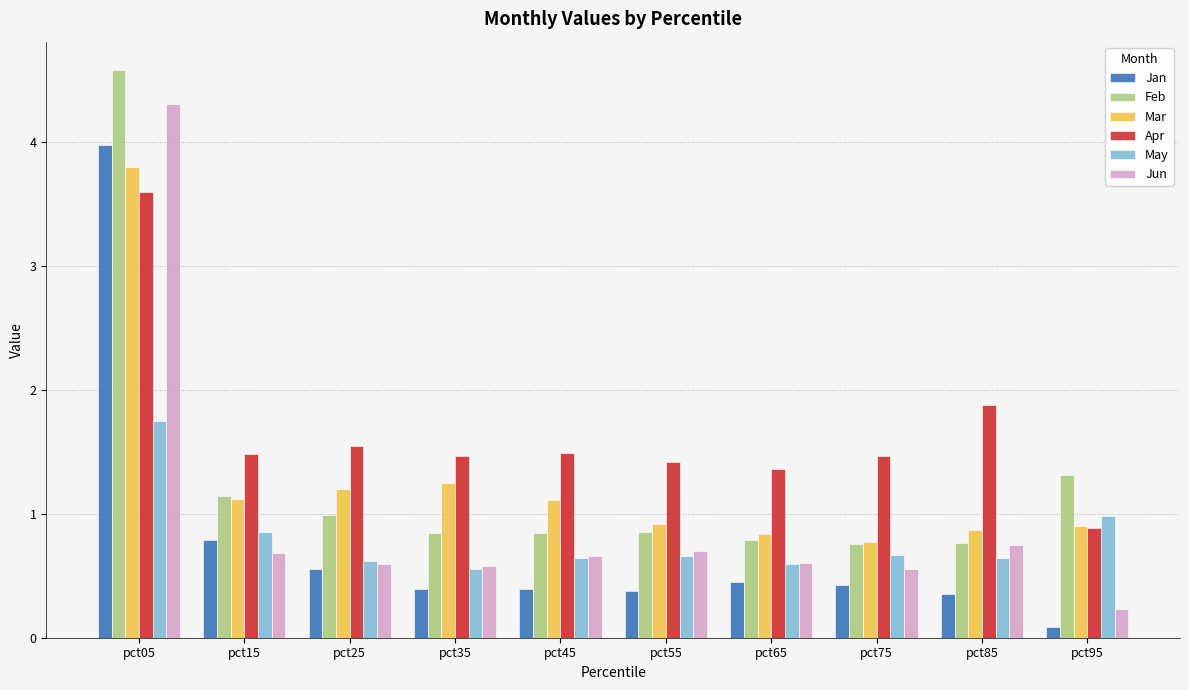

The value of Apr at pct45 is 1.0. True or false?

False